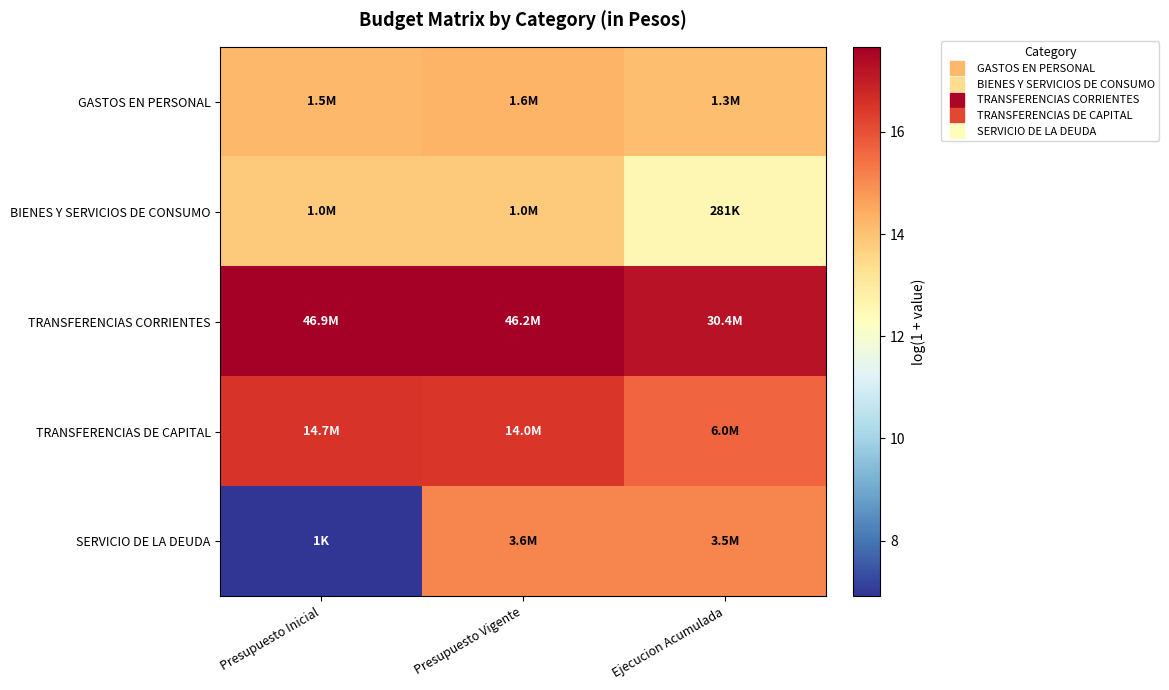

How many series are shown in this chart?

5